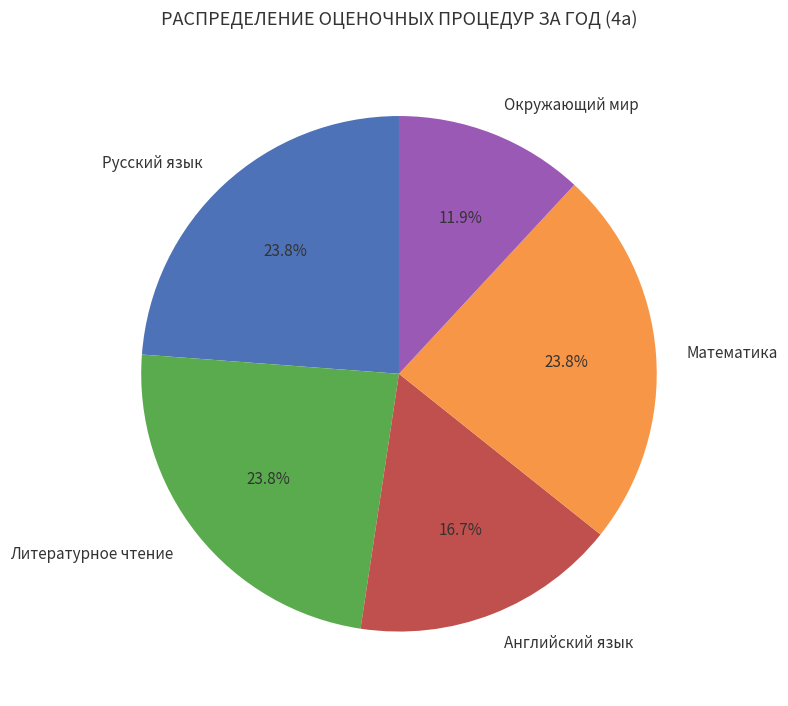

Combined, do Математика and Окружающий мир account for over 50%?

No